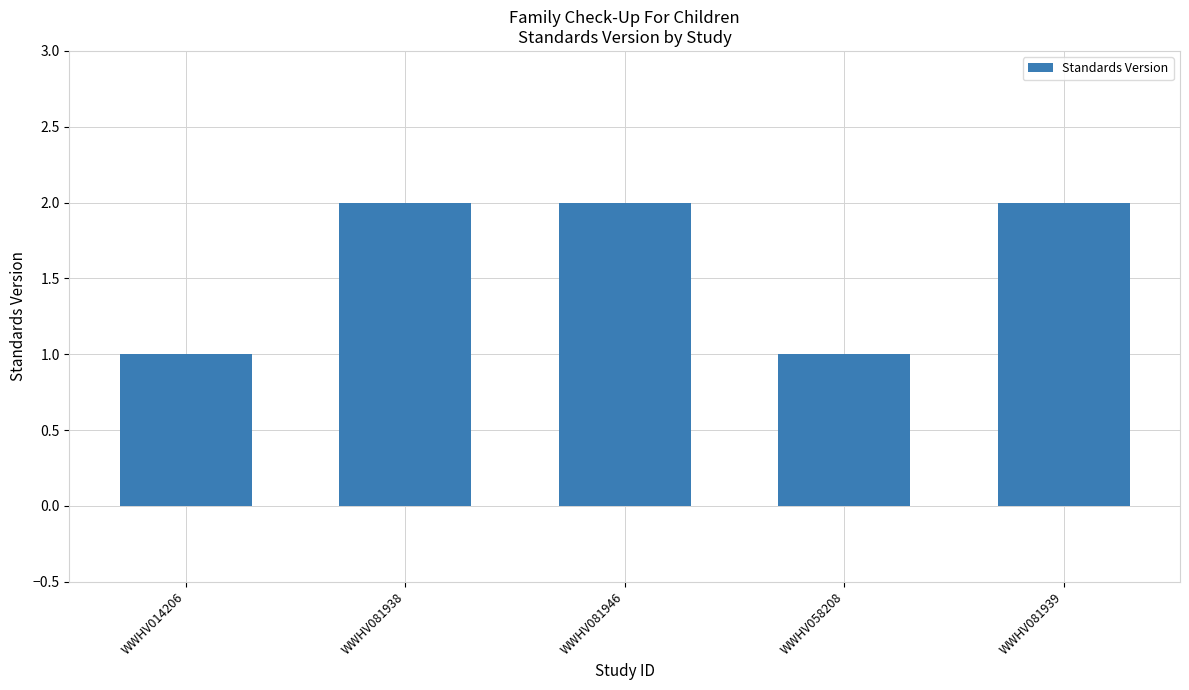

What is the sum of the values at WWHV081946 and WWHV014206?

3